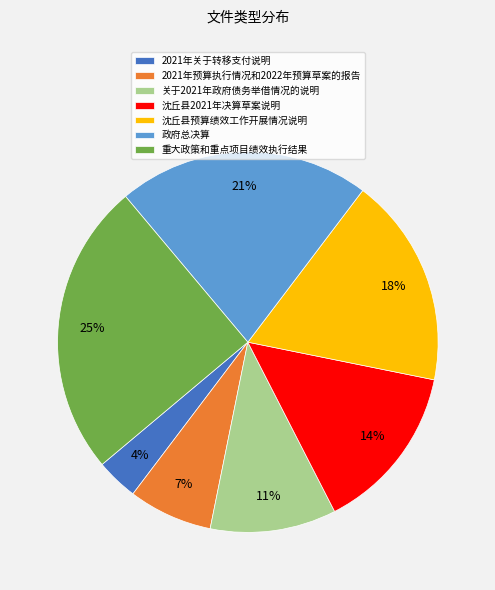

What is the ratio of the value at 2021年预算执行情况和2022年预算草案的报告 to the value at 沈丘县2021年决算草案说明?

0.5